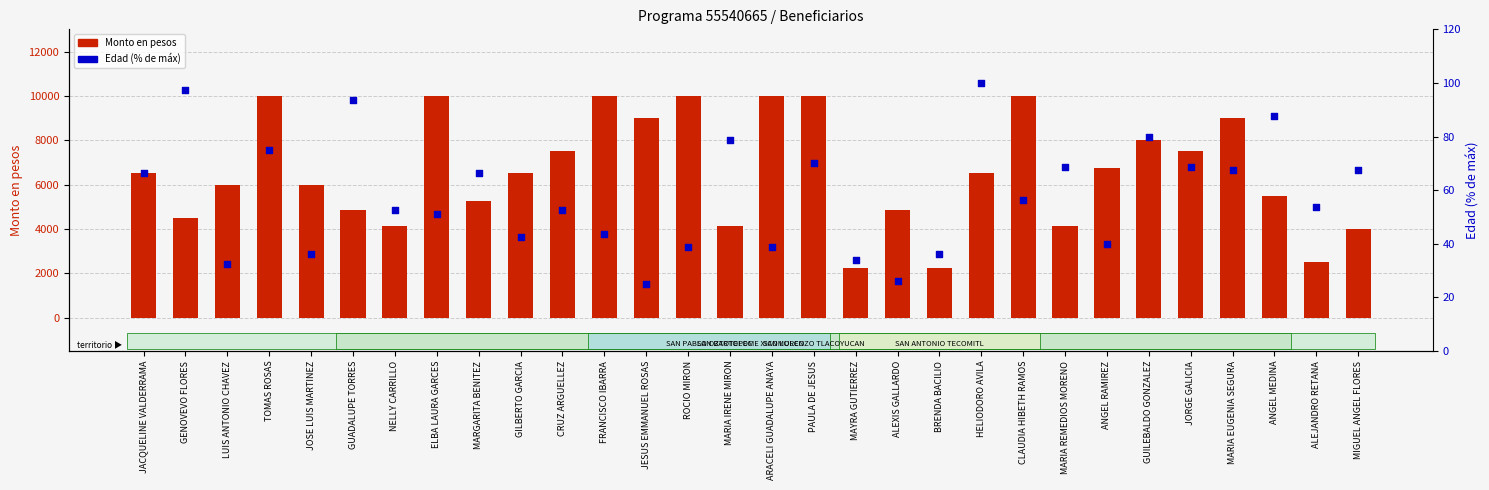

At which category is the sum across all series the highest?

TOMAS ROSAS